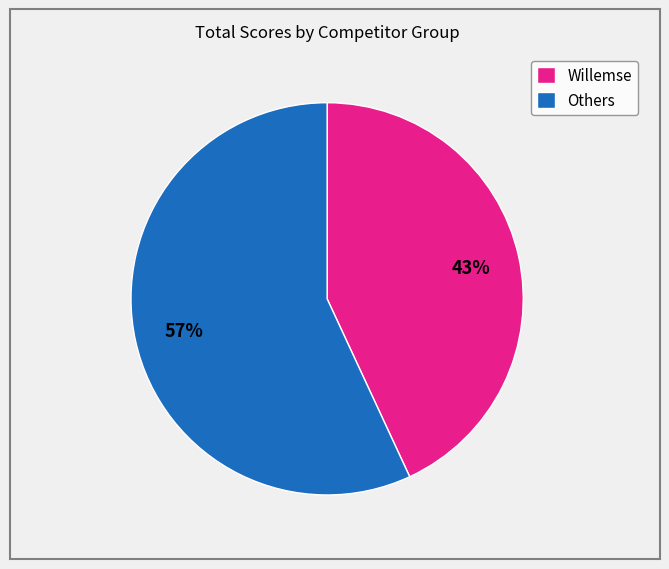

How many segments does this pie chart have?

2